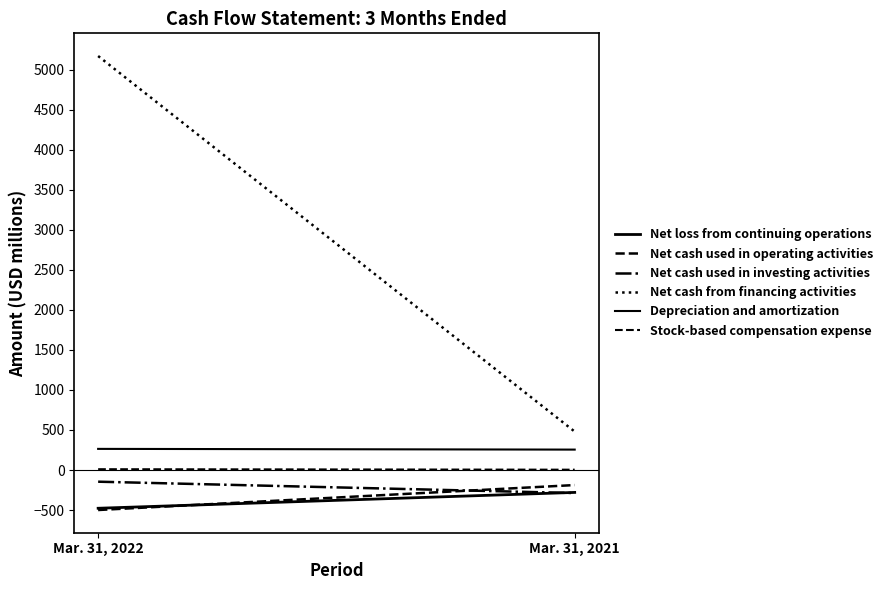

The Net loss from continuing operations series shows -478 at Mar. 31, 2022. True or false?

True